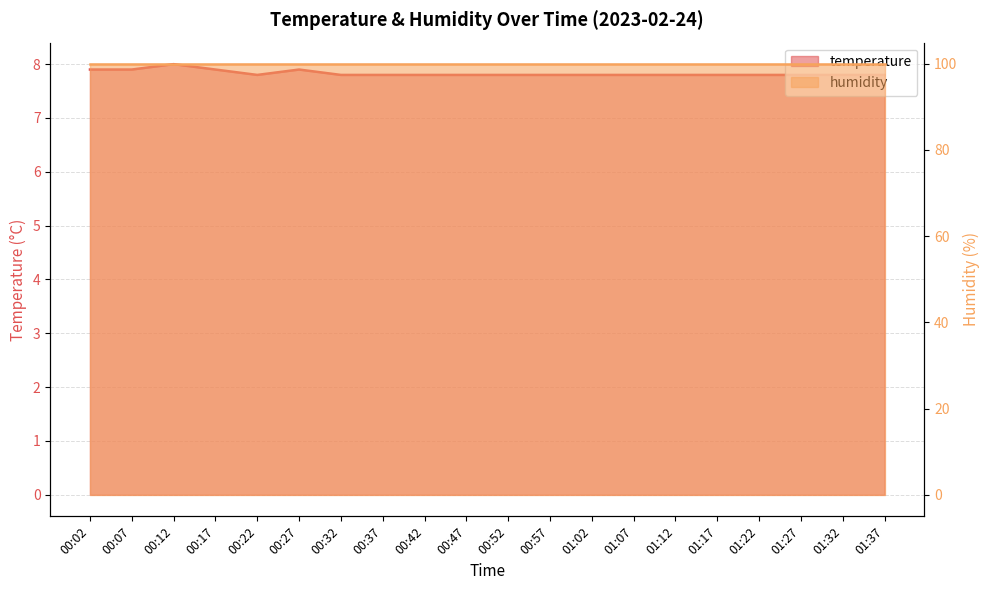

What is the difference between the second highest and second lowest values?

0.1